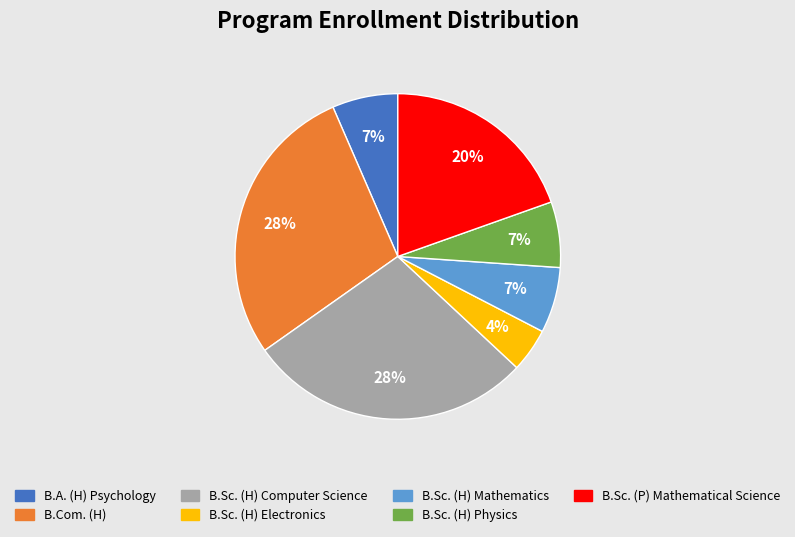

Do B.A. (H) Psychology and B.Sc. (H) Mathematics together represent more than half of the pie?

No